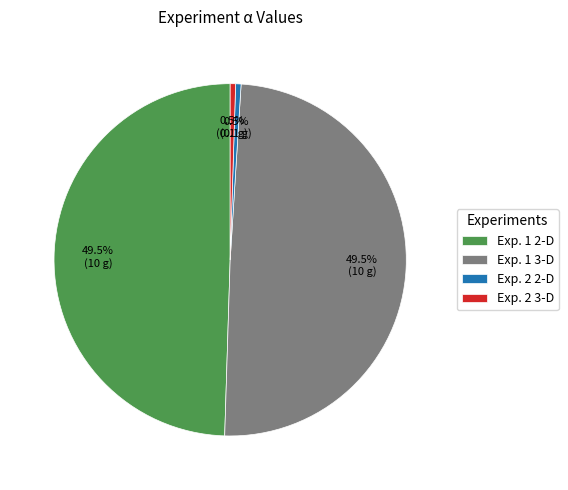

The Exp. 1 3-D slice represents 64% of the pie. True or false?

False